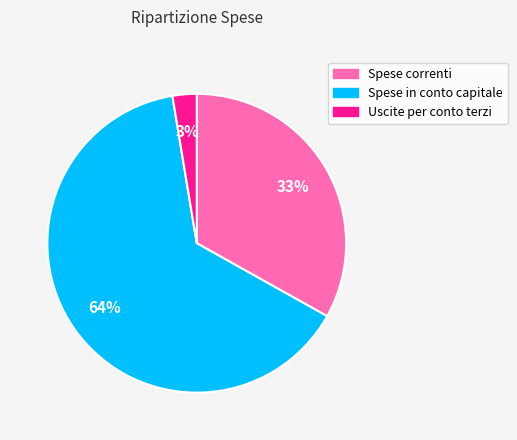

Count the number of slices in the pie.

3